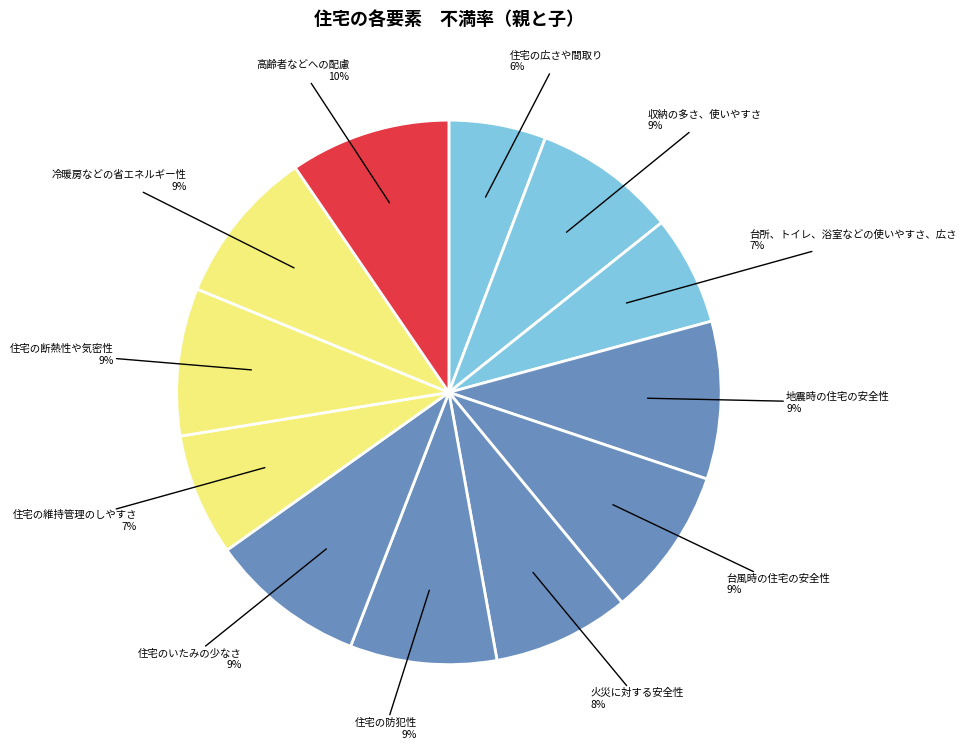

How many slices are in this pie chart?

12